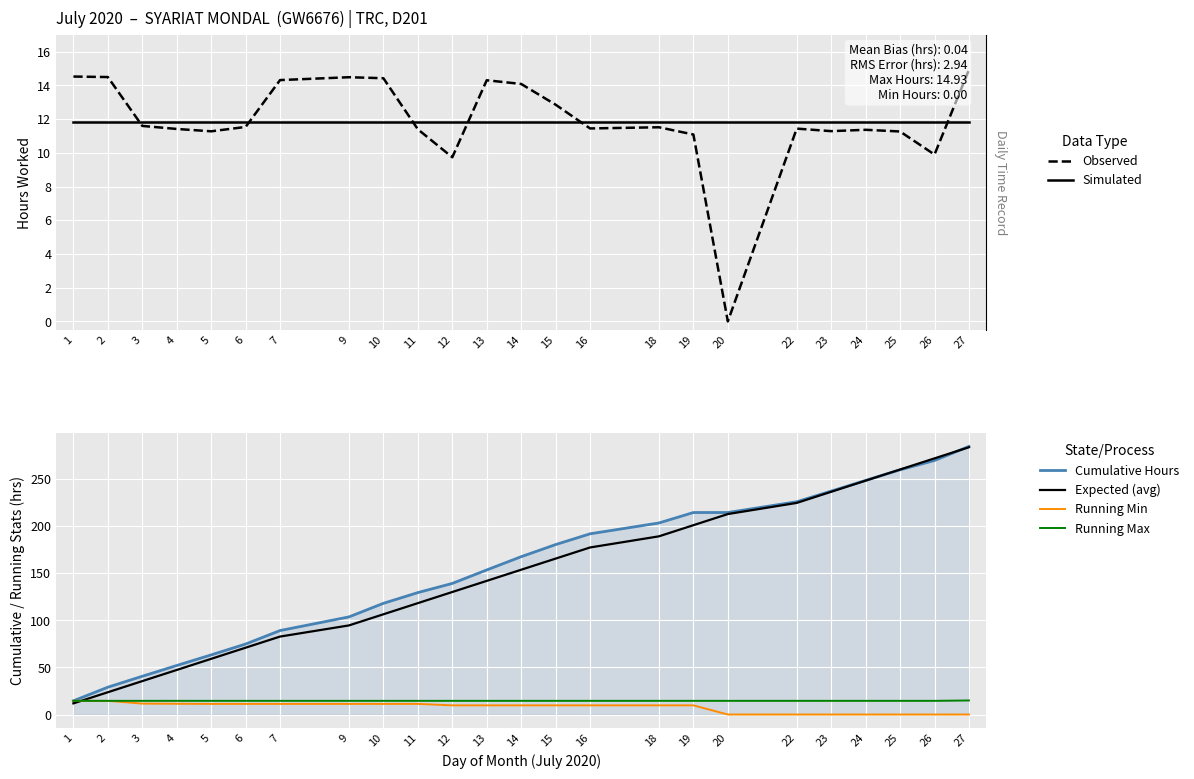

What is the difference between the highest and lowest values at 26?

272.1